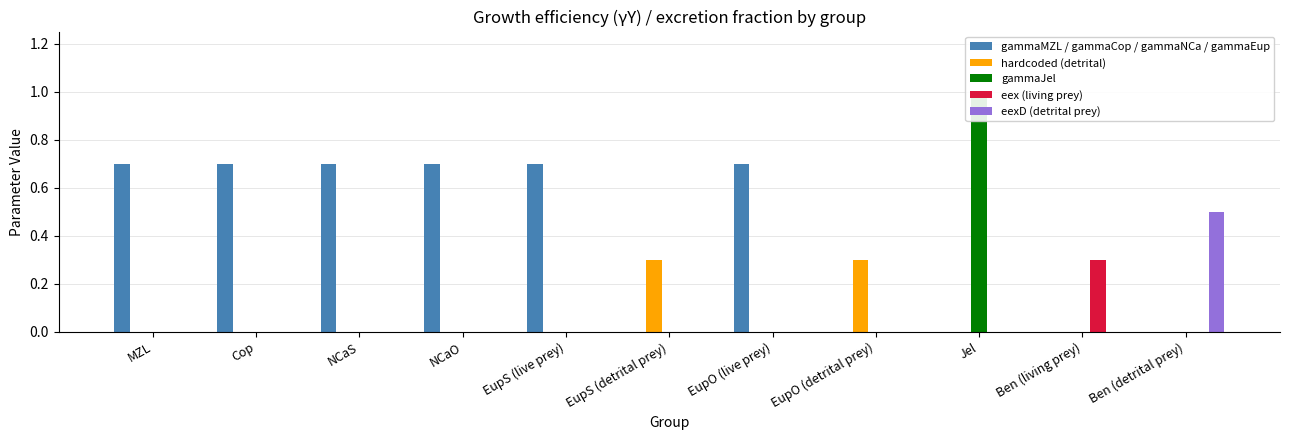

True or false: hardcoded (detrital) has a value of 0.1 at EupS (live prey).

False